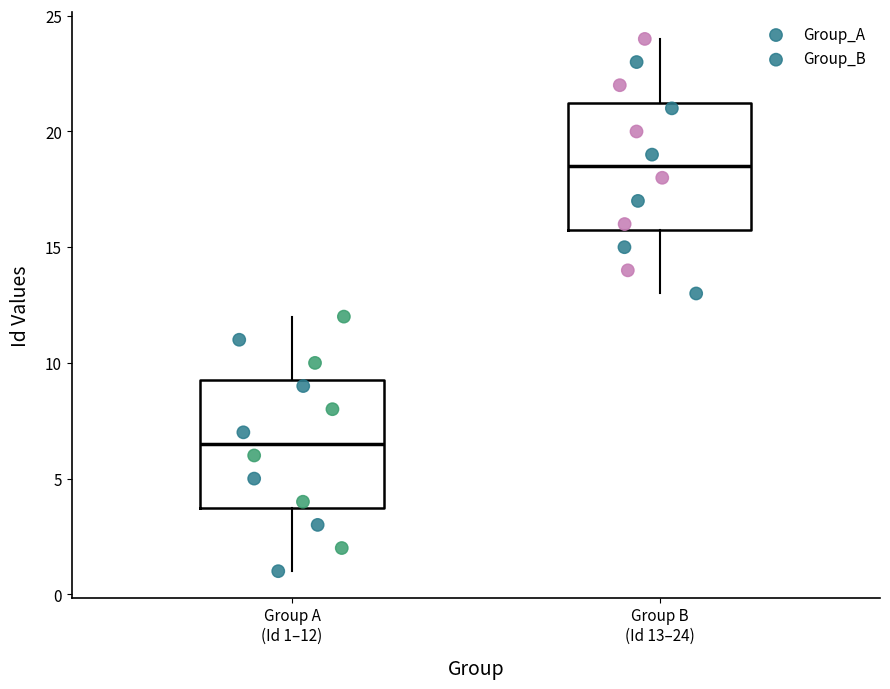

Reading left to right, transcribe this box plot: for each box, give where its median line is, the range the box spans, and where its two whiskers end, as read against the y-axis. The values are not printed on the chart, so give them approximately, as read against the axis.

Group A (Id 1–12): median 6.5, box 4.0 to 9.5, whiskers 1.0 to 12.0
Group B (Id 13–24): median 18.5, box 16.0 to 21.5, whiskers 13.0 to 24.0